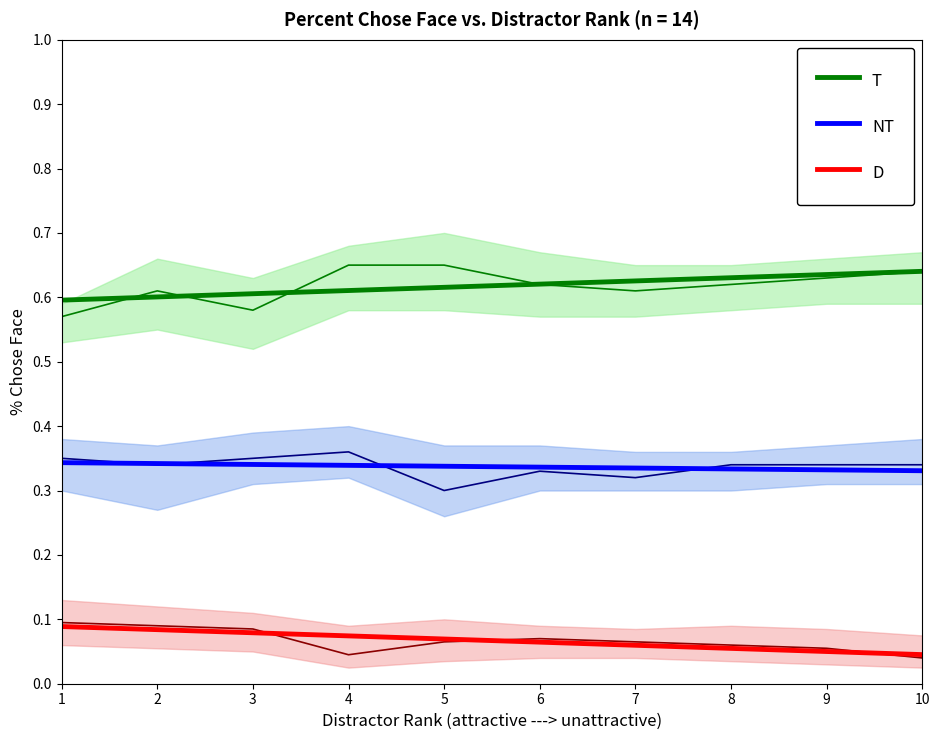

Does the chart display data point markers on the line(s)?

No